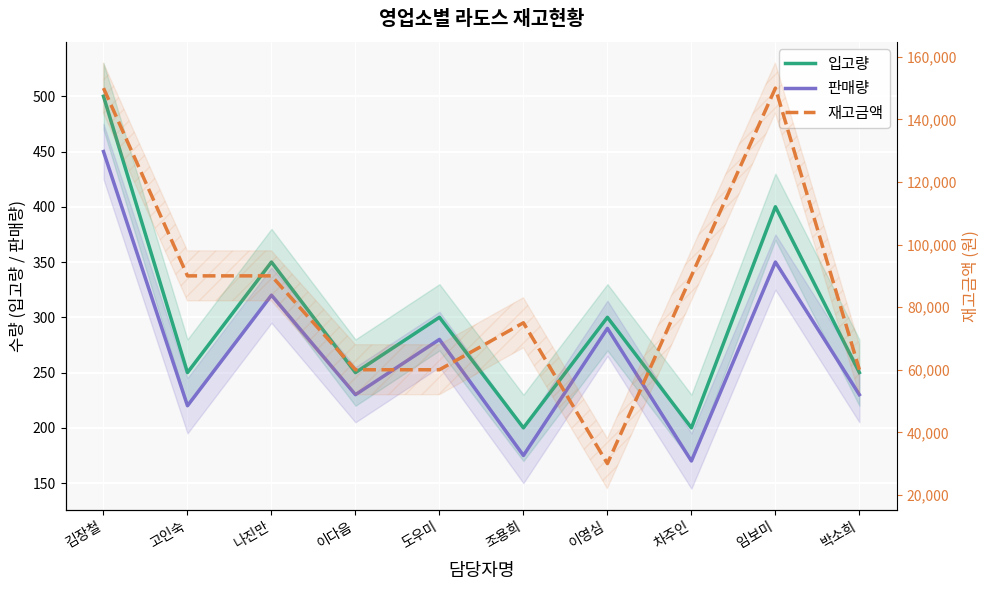

Where is the first local minimum for 재고금액?

이영심